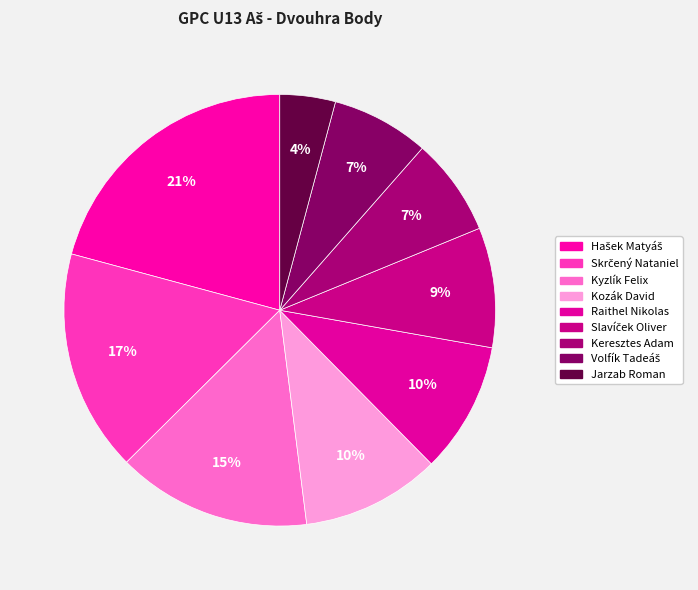

Combined, what portion of the pie is Jarzab Roman and Hašek Matyáš?

25.0%